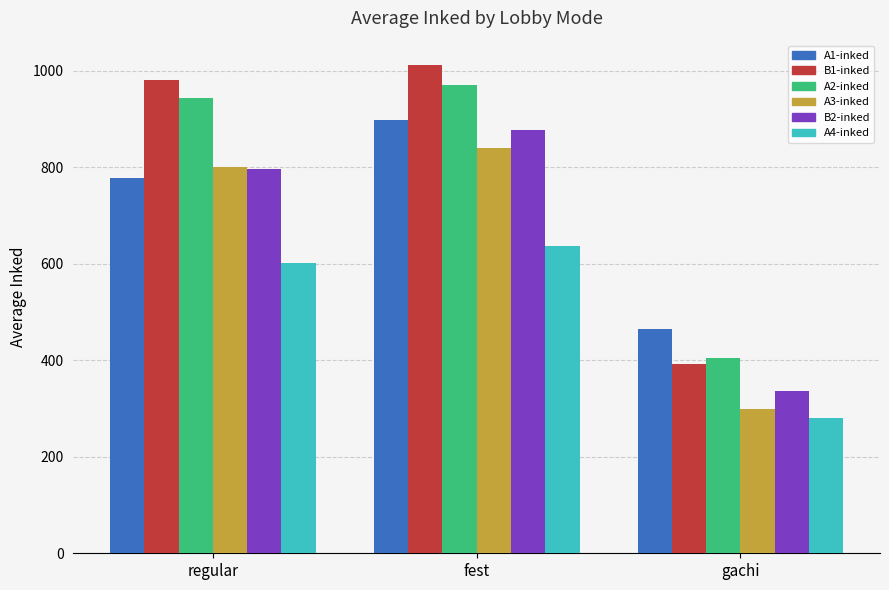

What is the value of the A1-inked bar at the 2nd from the left?

896.7